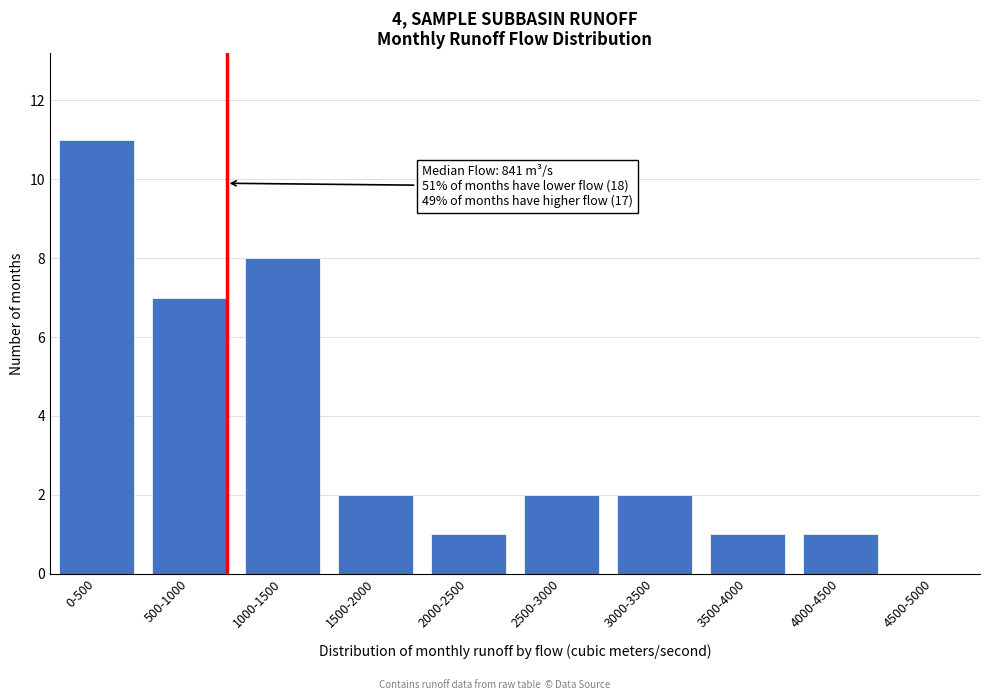

Reading left to right, what are all the values shown in this chart?

0-500=11	500-1000=7	1000-1500=8	1500-2000=2	2000-2500=1	2500-3000=2	3000-3500=2	3500-4000=1	4000-4500=1	4500-5000=0